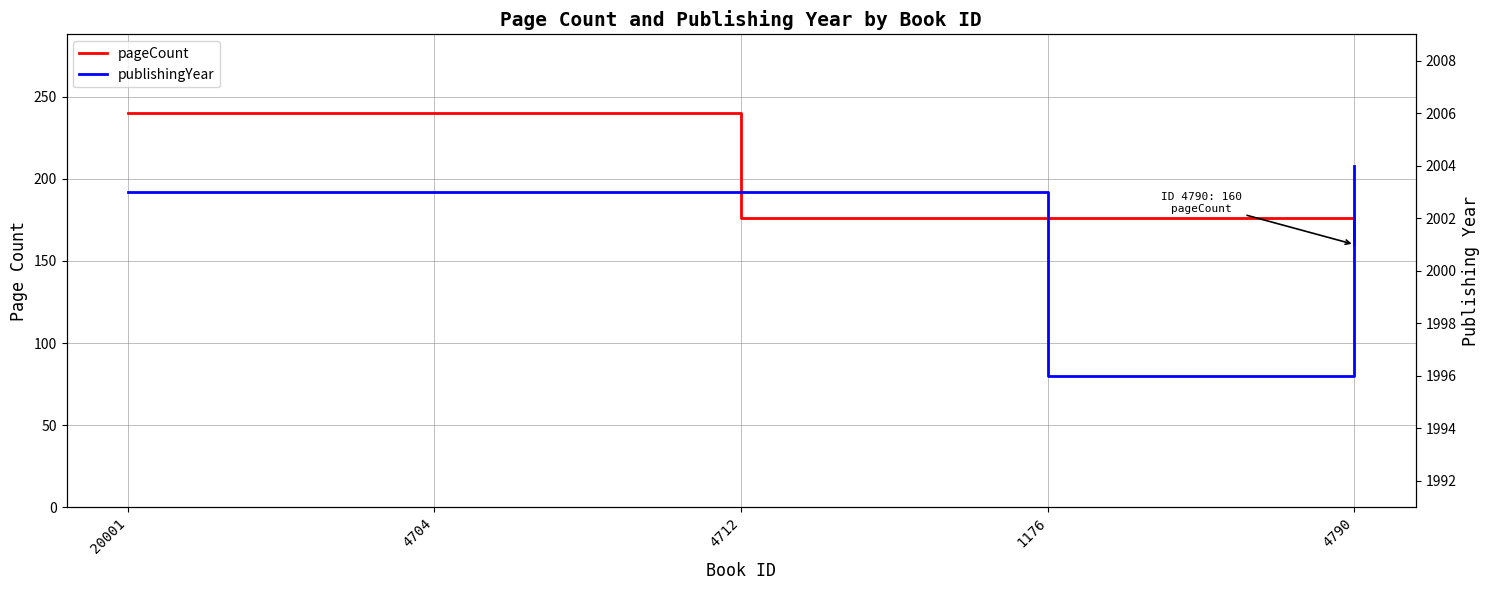

True or false: pageCount and publishingYear cross at least once.

False